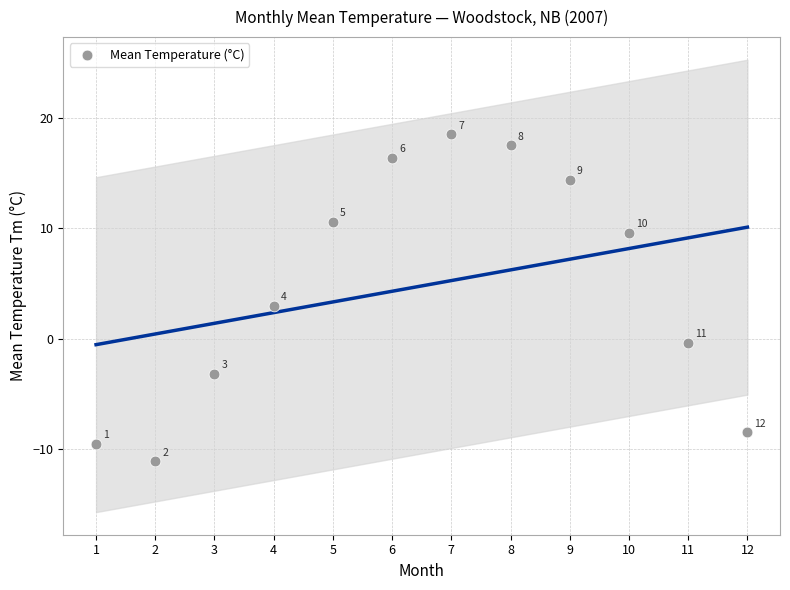

What Y value in the scatter plot is closest to 3?

3.0